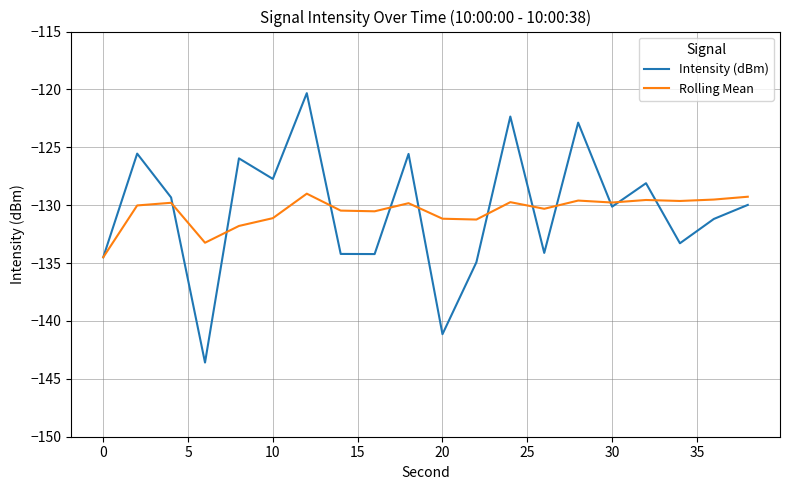

Which series has the largest range (max minus min)?

Intensity (dBm)